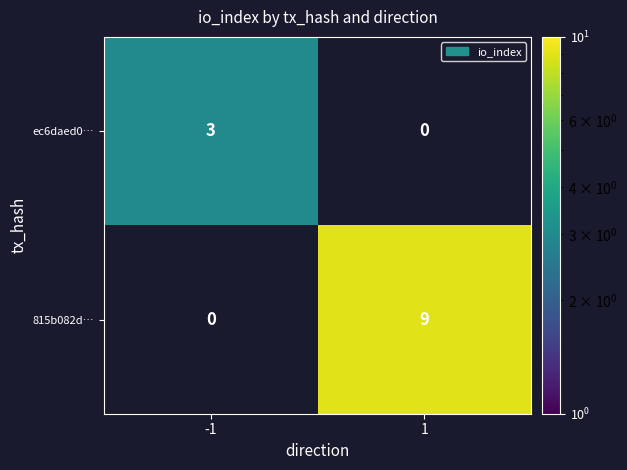

The ec6daed0… series shows 1.3 at -1. True or false?

False